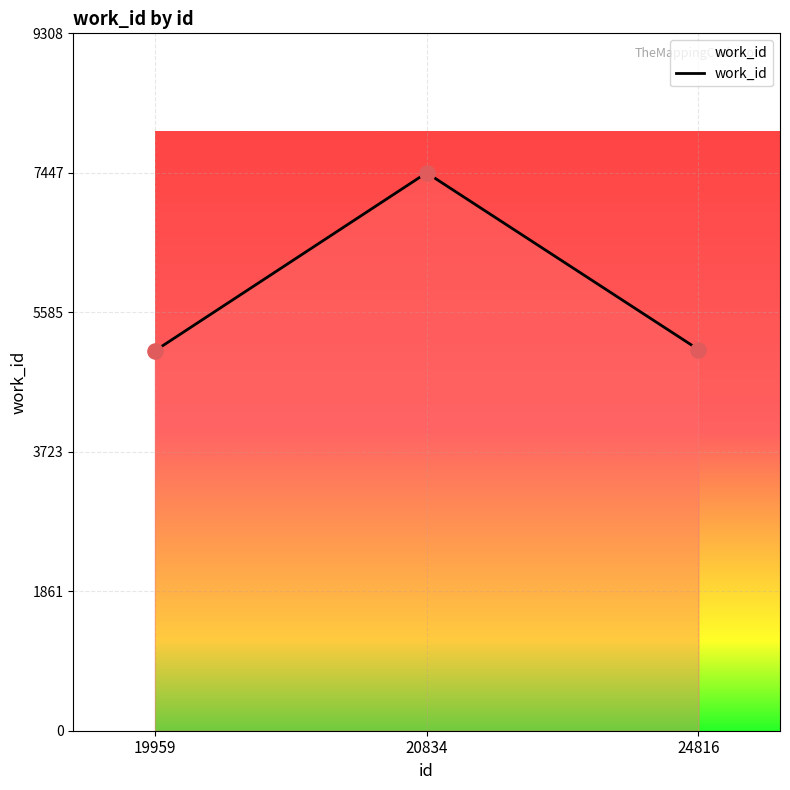

What is the change in value from 19959 to 24816?

+18